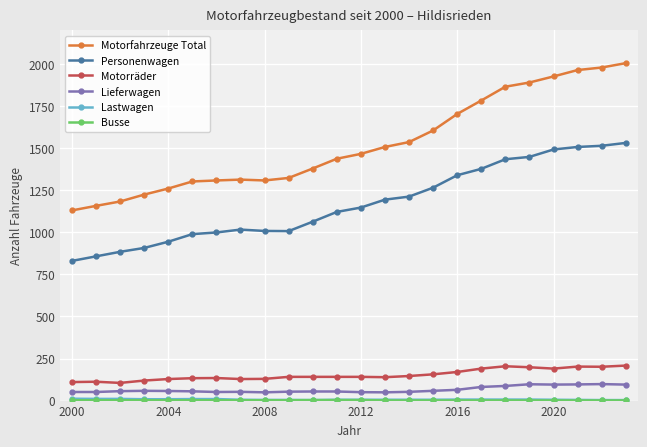

Does the chart display data point markers on the line(s)?

Yes